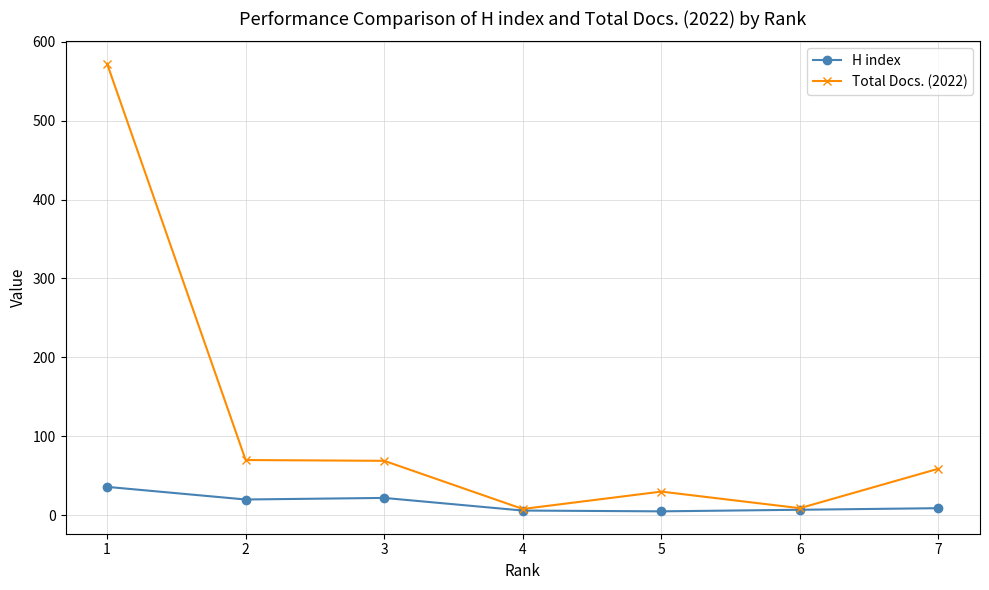

At which category is the sum across all series the highest?

1